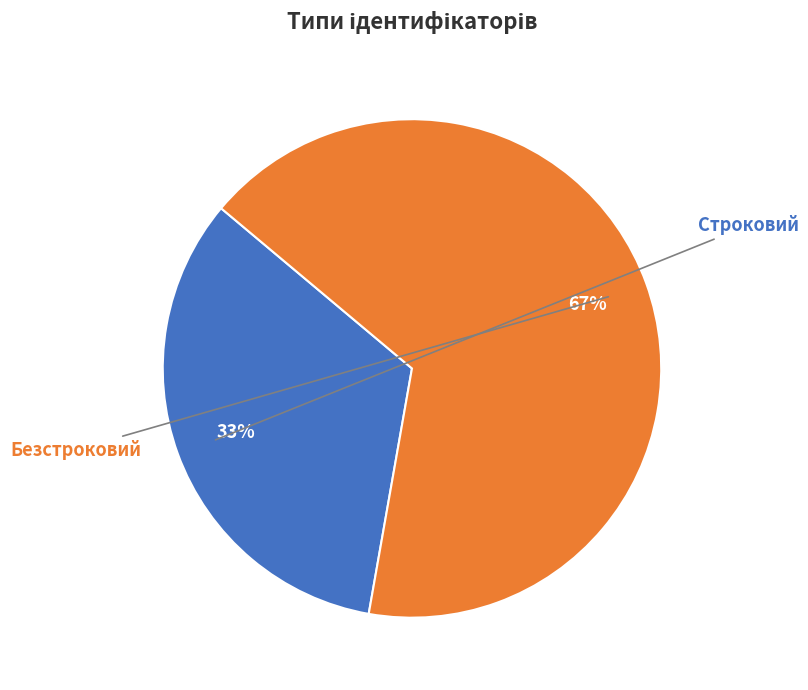

How many segments does this pie chart have?

2